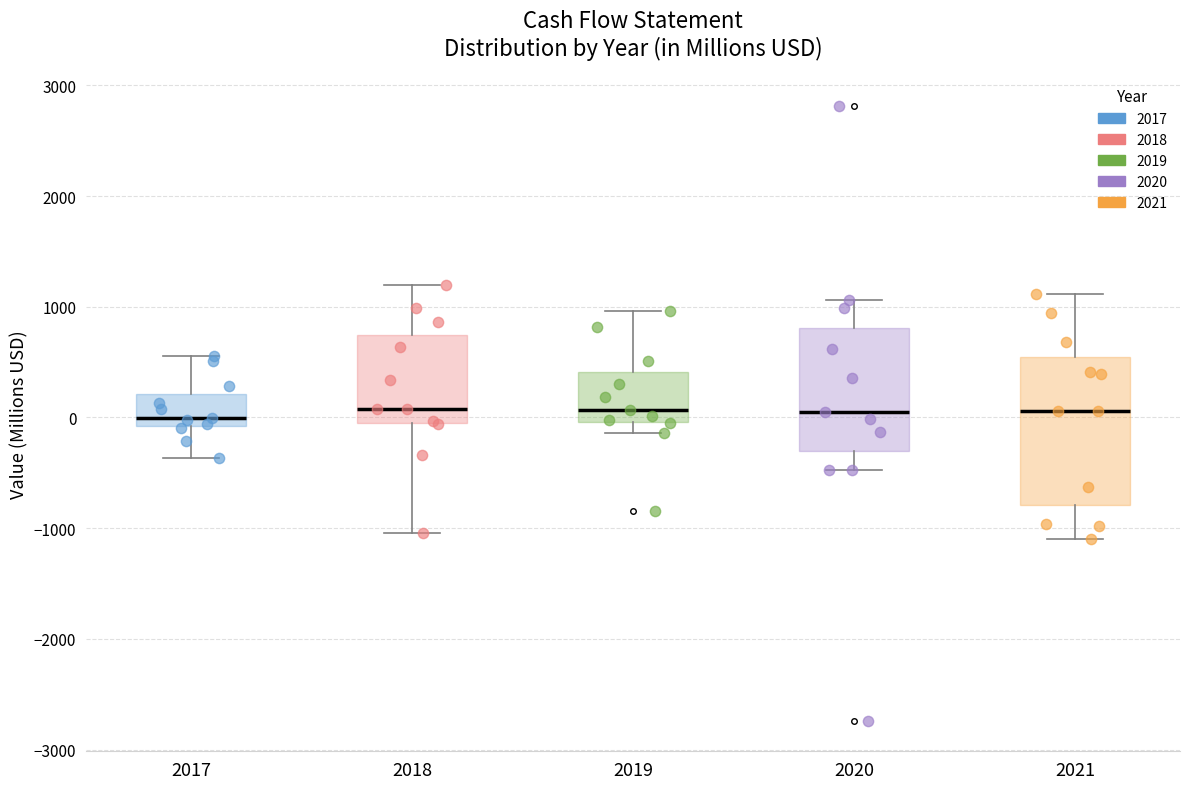

Reading left to right, transcribe this box plot: for each box, give where its median line is, the range the box spans, and where its two whiskers end, as read against the y-axis. The values are not printed on the chart, so give them approximately, as read against the axis.

2017: median 0, box -100 to 200, whiskers -400 to 600
2018: median 100, box 0 to 700, whiskers -1000 to 1200
2019: median 100, box 0 to 400, whiskers -100 to 1000
2020: median 100, box -300 to 800, whiskers -500 to 1100
2021: median 100, box -800 to 500, whiskers -1100 to 1100